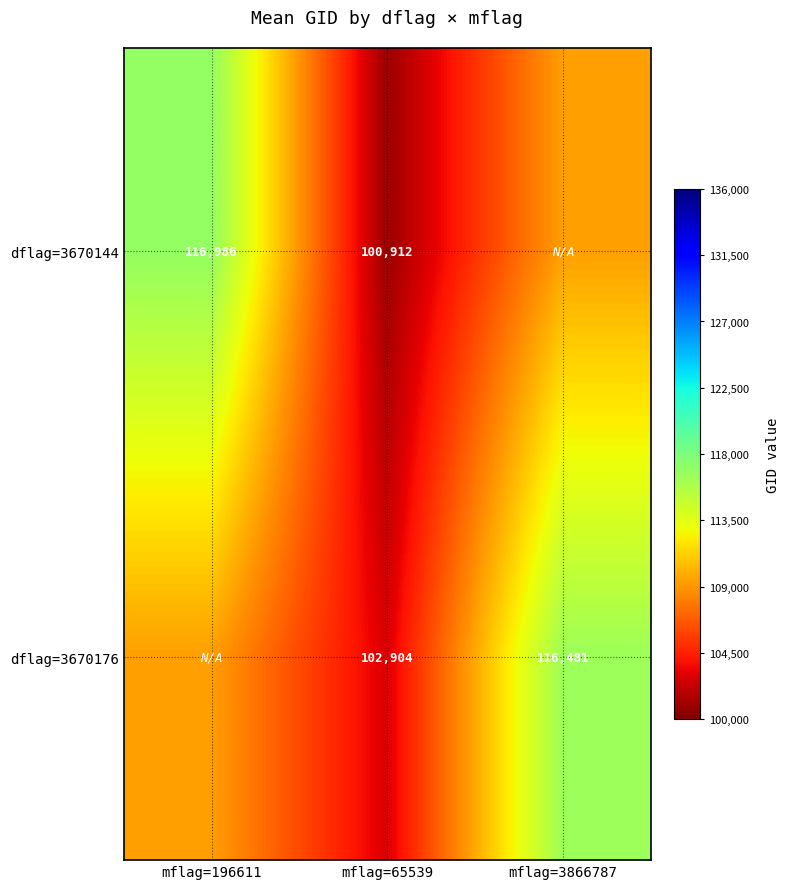

Where does the dflag=3670176 series first go above 109321?

mflag=196611